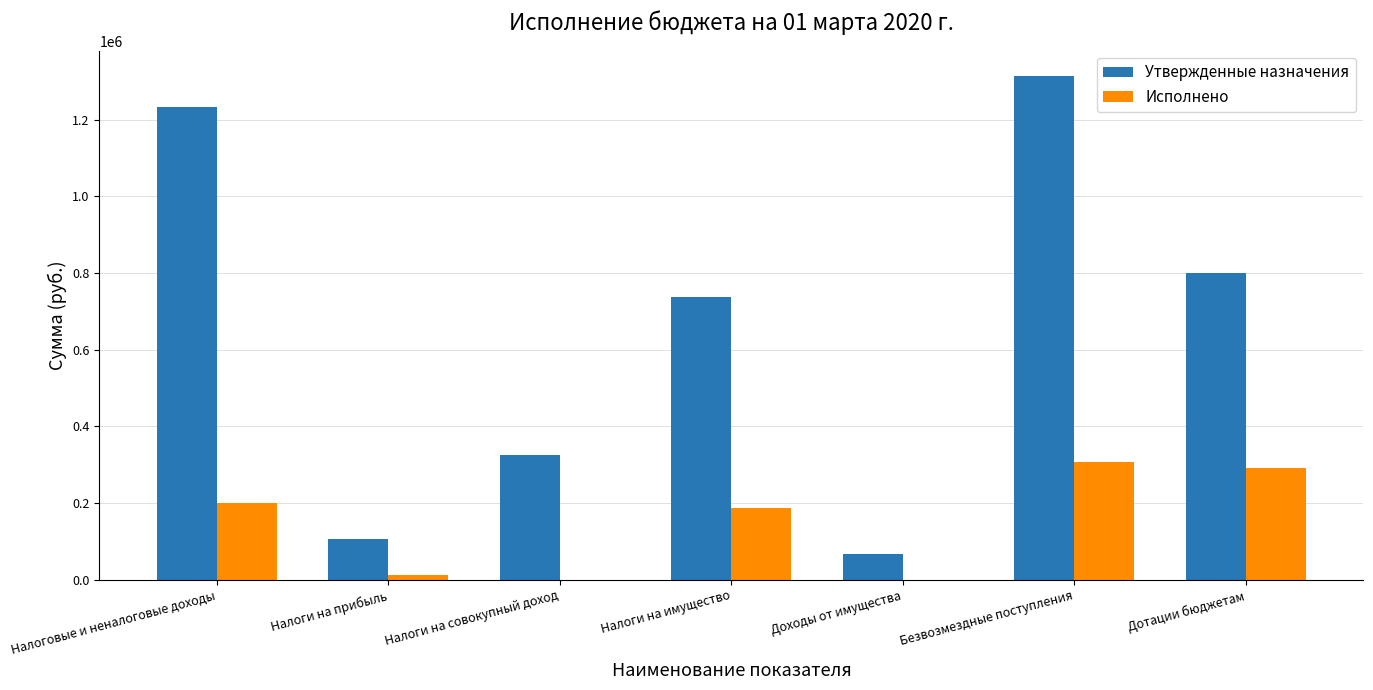

What is the maximum value for Исполнено?

307091.6